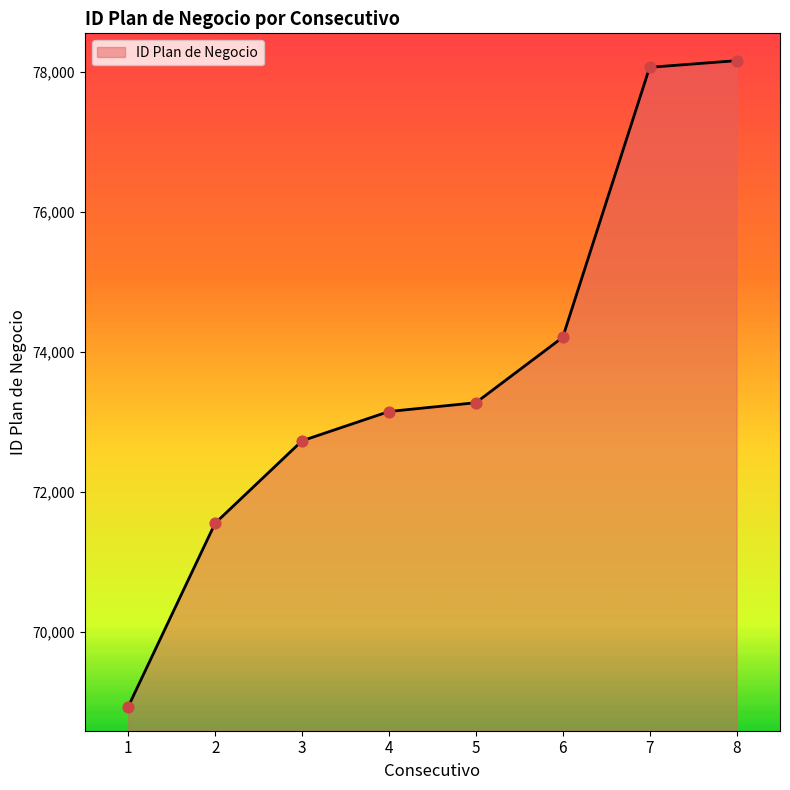

Which has a higher value, 4 or 5?

5